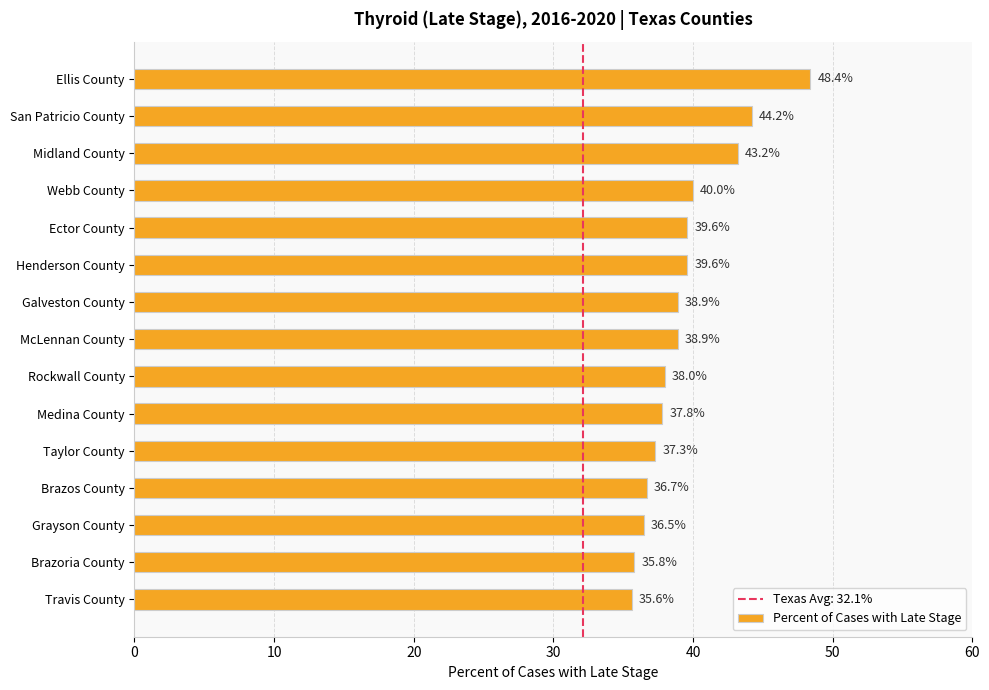

What is the difference between the maximum and minimum values?

12.8